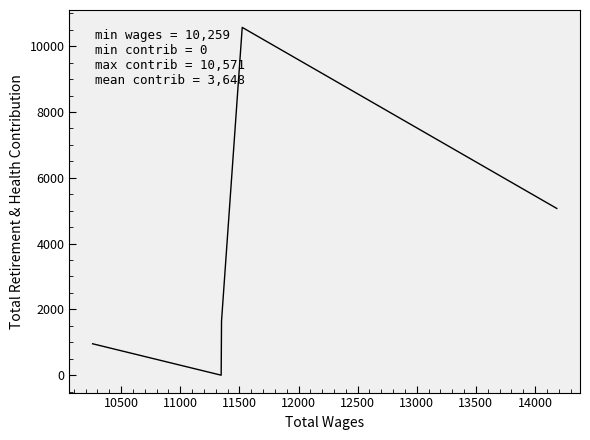

What is the average value?

3648